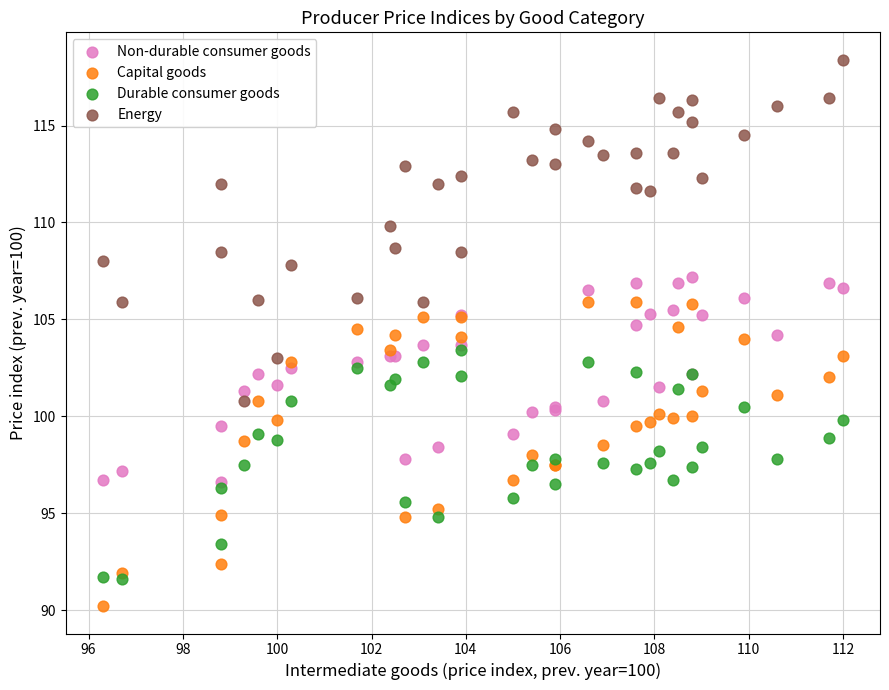

Which series contains the lowest Y value?

Capital goods